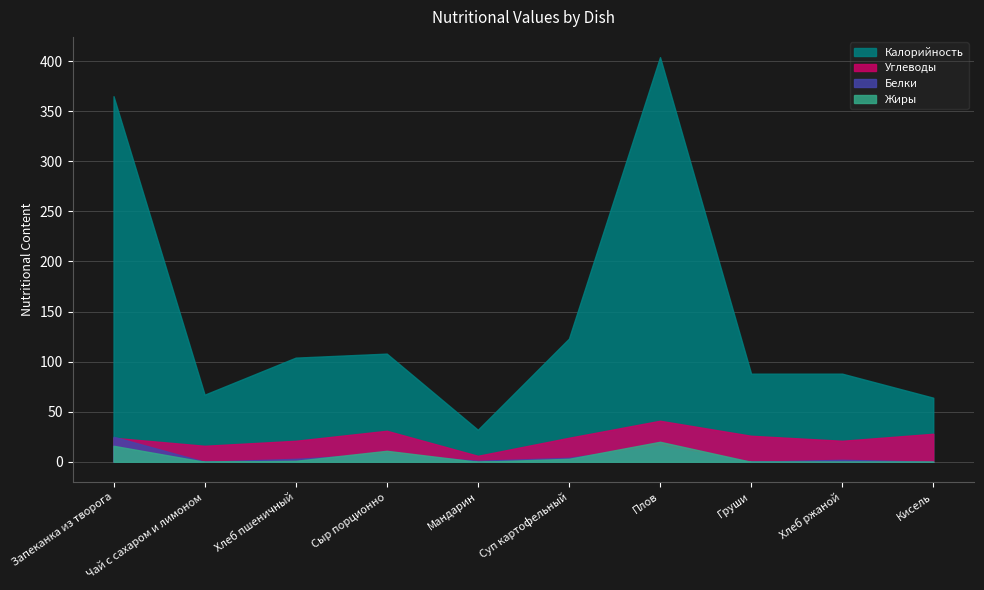

Reading left to right, transcribe all the data shown in this chart.

Калорийность: Запеканка из творога=365	Чай с сахаром и лимоном=67	Хлеб пшеничный=104	Сыр порционно=108	Мандарин=32	Суп картофельный=123	Плов=404	Груши=88	Хлеб ржаной=88	Кисель=64
Белки: Запеканка из творога=25	Чай с сахаром и лимоном=0	Хлеб пшеничный=3	Сыр порционно=8	Мандарин=1	Суп картофельный=4	Плов=16	Груши=0	Хлеб ржаной=2	Кисель=0
Жиры: Запеканка из творога=16	Чай с сахаром и лимоном=0	Хлеб пшеничный=1	Сыр порционно=11	Мандарин=0	Суп картофельный=3	Плов=20	Груши=0	Хлеб ржаной=0	Кисель=0
Углеводы: Запеканка из творога=24	Чай с сахаром и лимоном=16	Хлеб пшеничный=21	Сыр порционно=31	Мандарин=6	Суп картофельный=24	Плов=41	Груши=26	Хлеб ржаной=21	Кисель=28